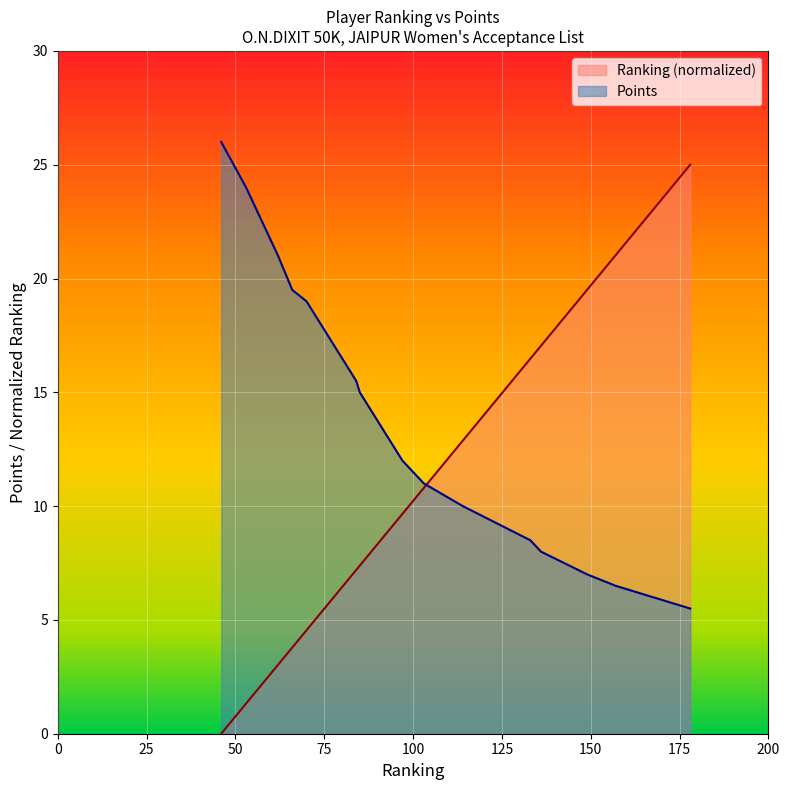

How many data points does each series have?

20